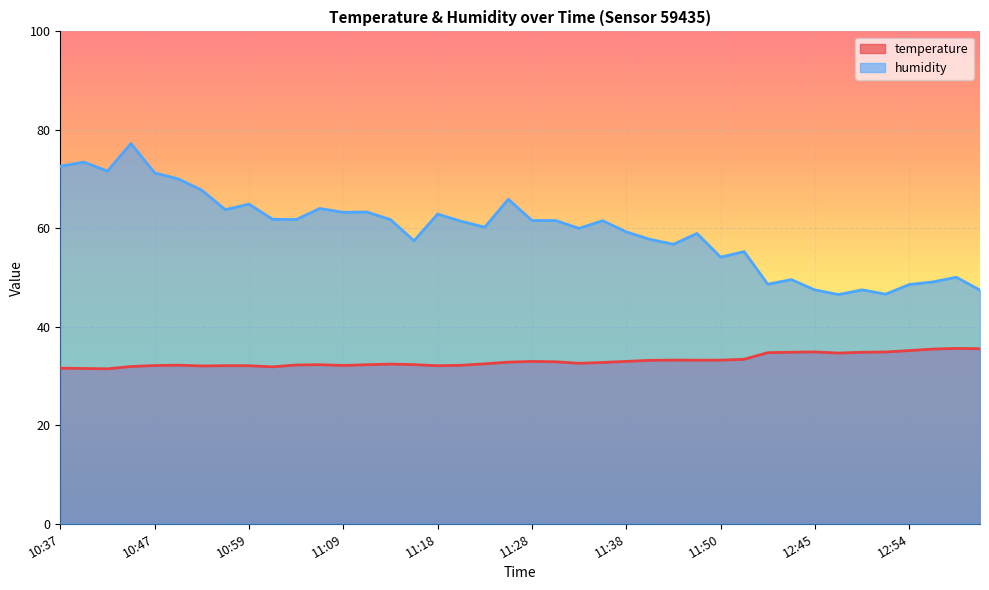

Which series has the largest total across all categories?

humidity